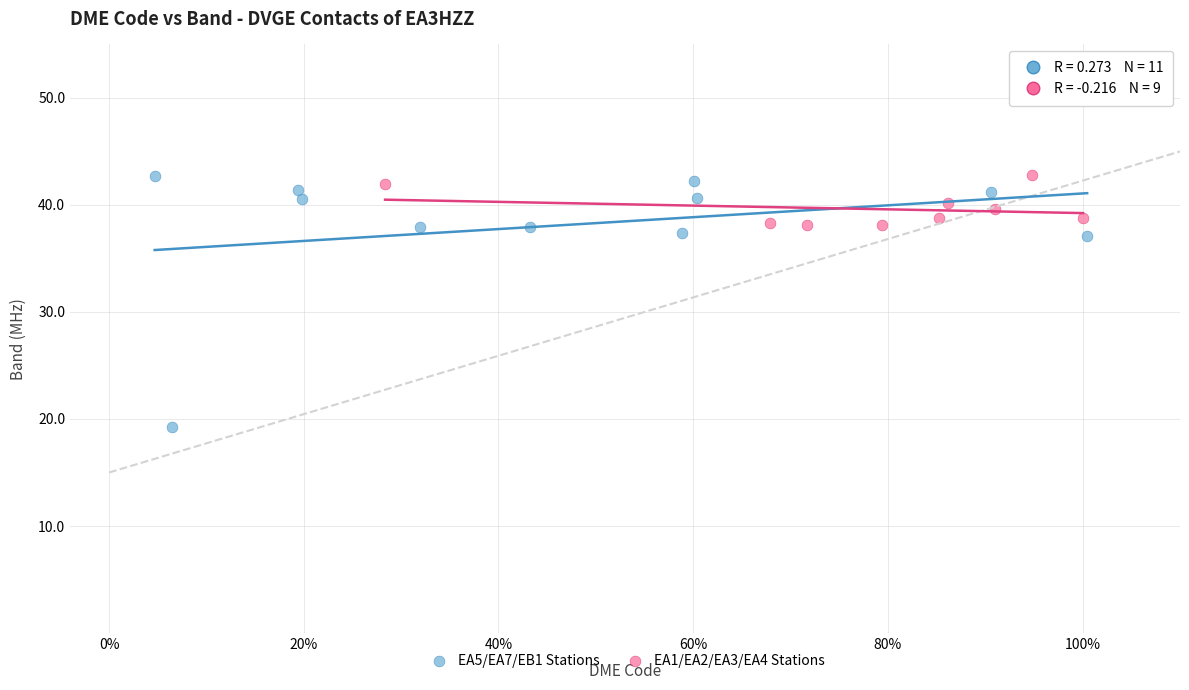

Which series has the largest Y range (max minus min)?

EA5/EA7/EB1 Stations